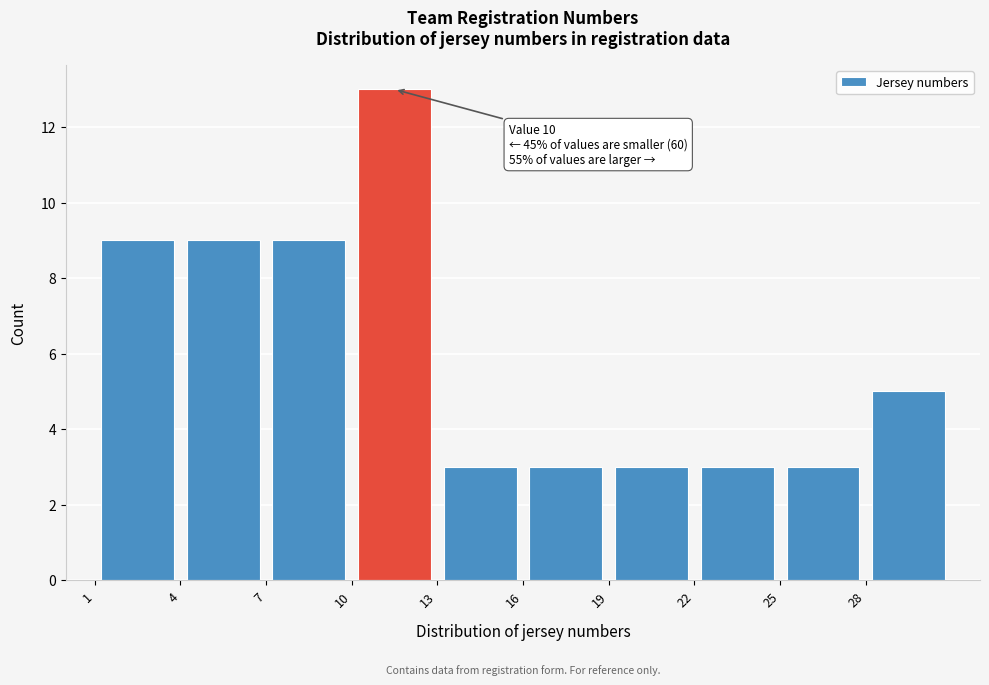

Over which range of the x-axis is the bar tallest?

10 to 13